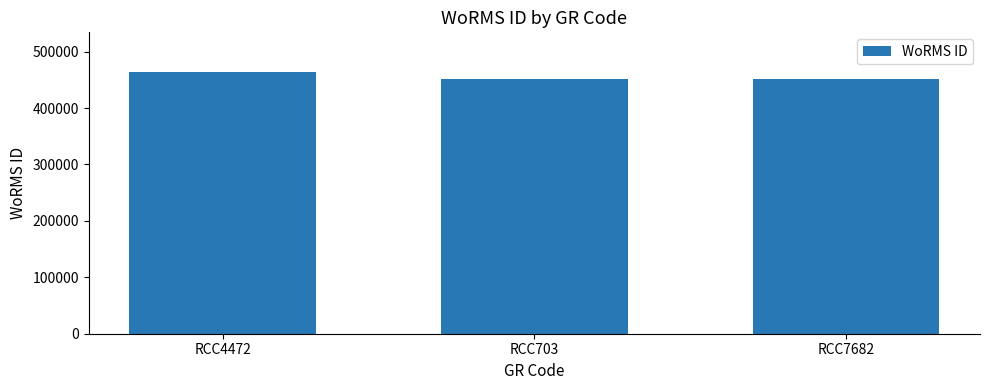

What position from the left is RCC7682?

3